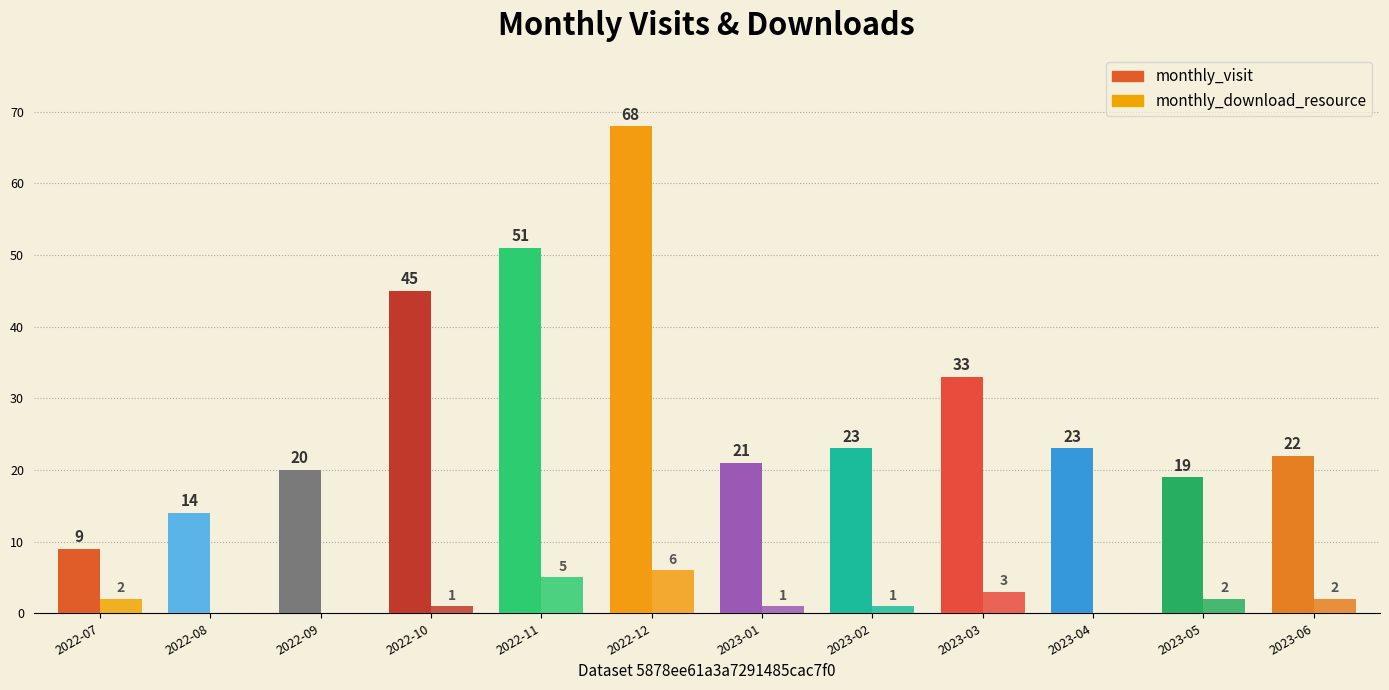

Which series has the largest range (max minus min)?

monthly_visit